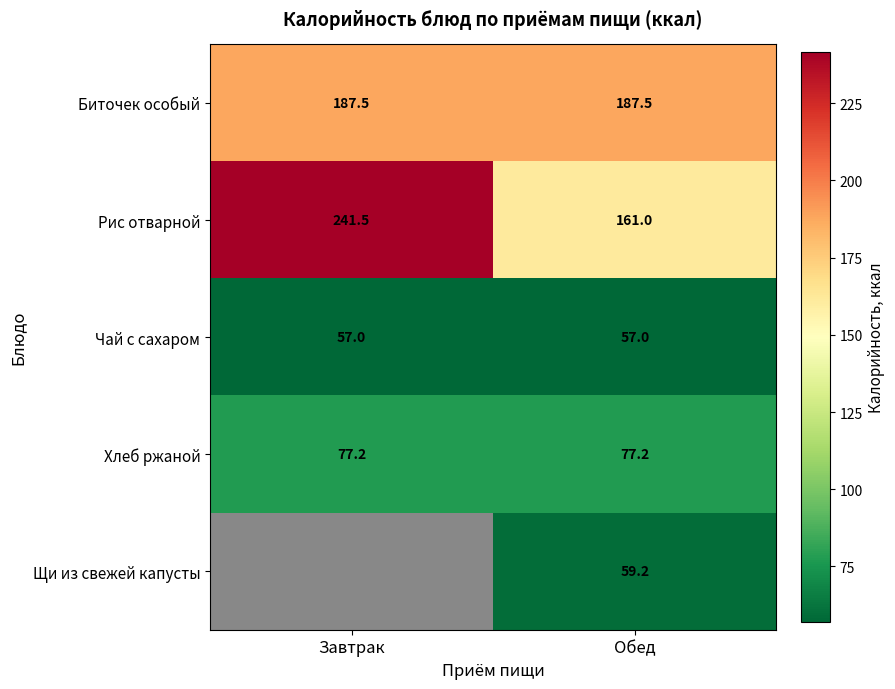

What is the difference between the highest and lowest values at Обед?

130.5